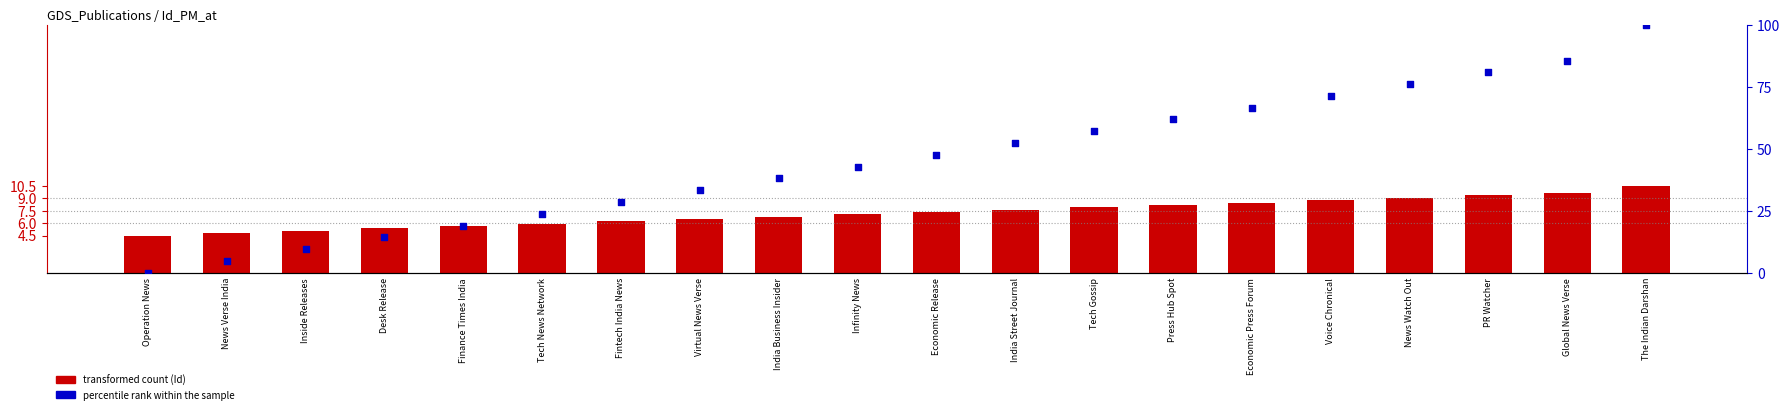

At which category is the sum across all series the highest?

The Indian Darshan